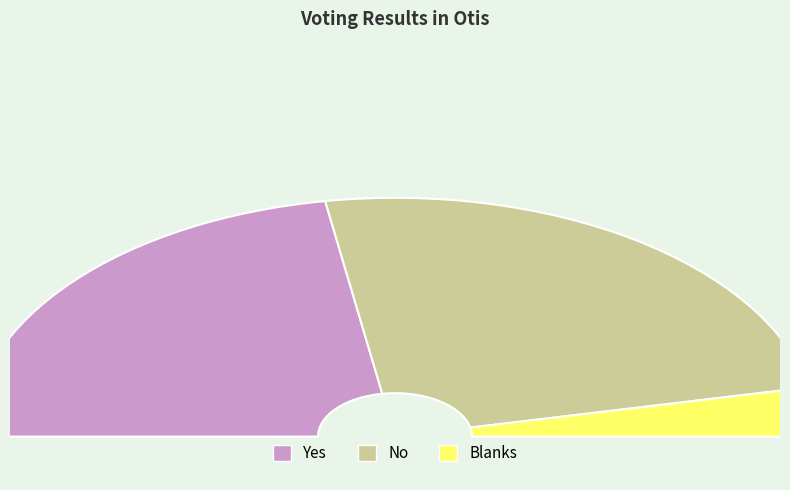

To the nearest percent, what portion does No represent?

49%